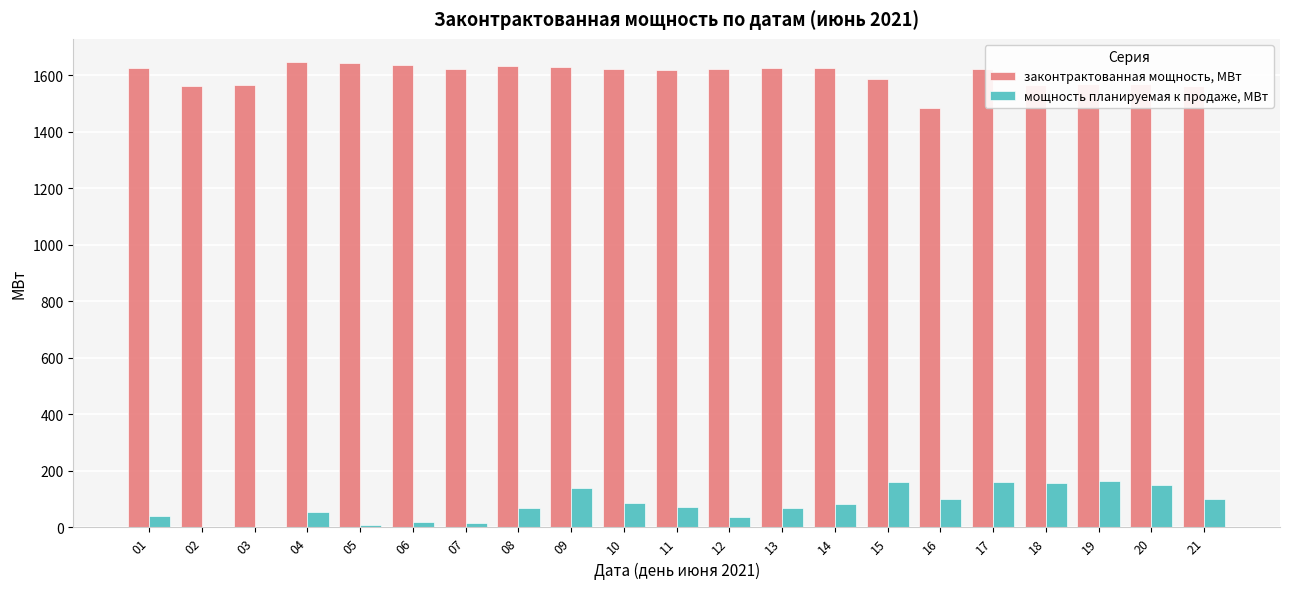

Which series has the largest total across all categories?

законтрактованная мощность, МВт